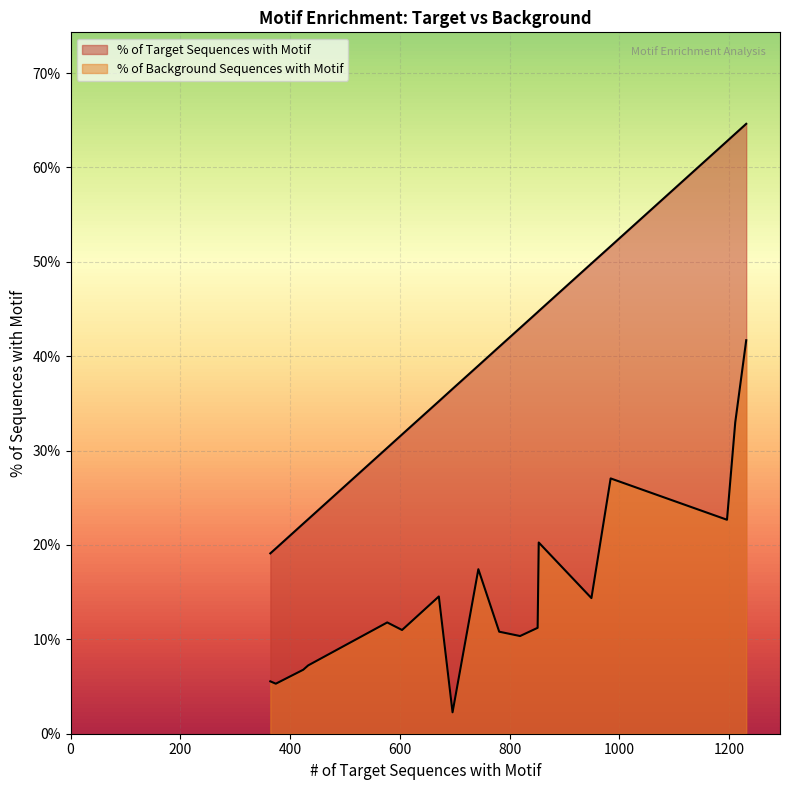

Rank the series at 671 from lowest to highest value.

% of Background Sequences with Motif, % of Target Sequences with Motif